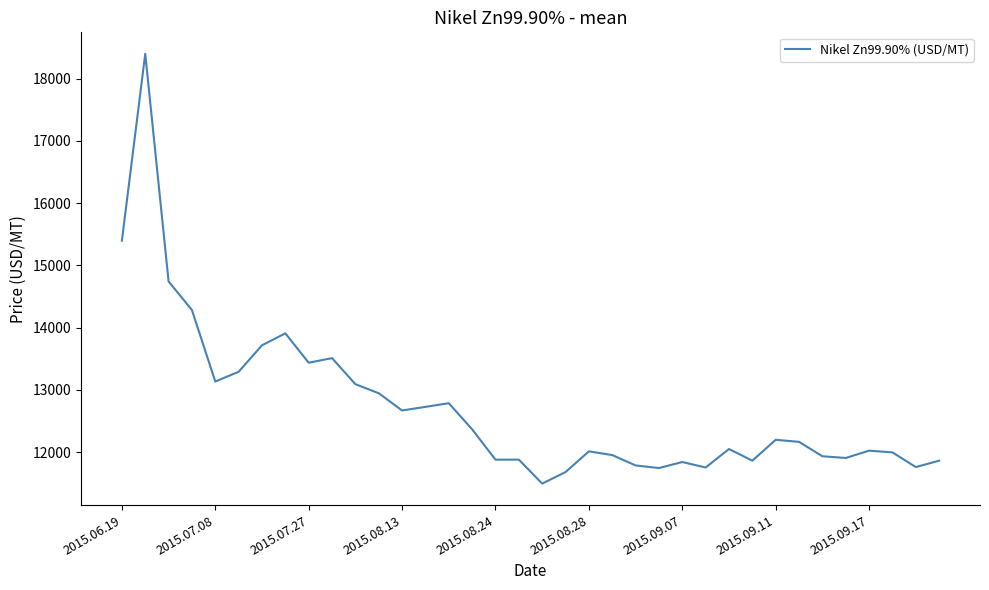

What is the minimum value shown in the chart?

11495.5